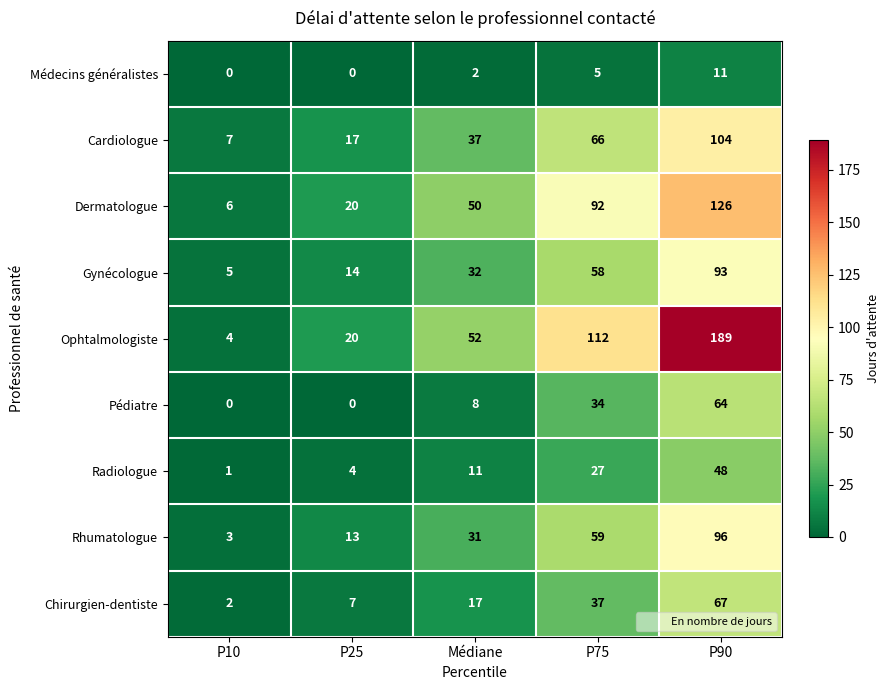

Rank the series at P90 from highest to lowest value.

Ophtalmologiste, Dermatologue, Cardiologue, Rhumatologue, Gynécologue, Chirurgien-dentiste, Pédiatre, Radiologue, Médecins généralistes